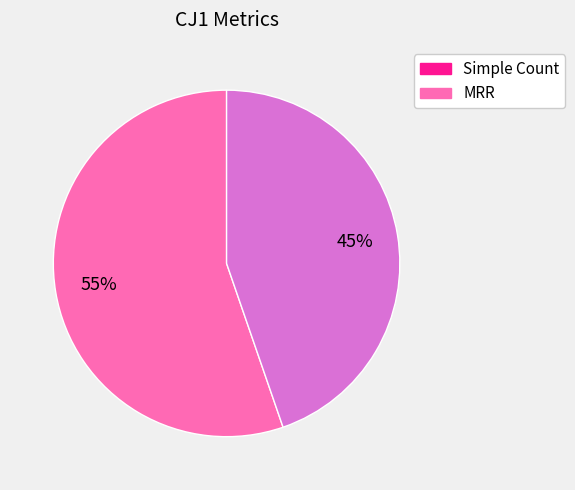

To the nearest percent, what is the average slice percentage?

50%